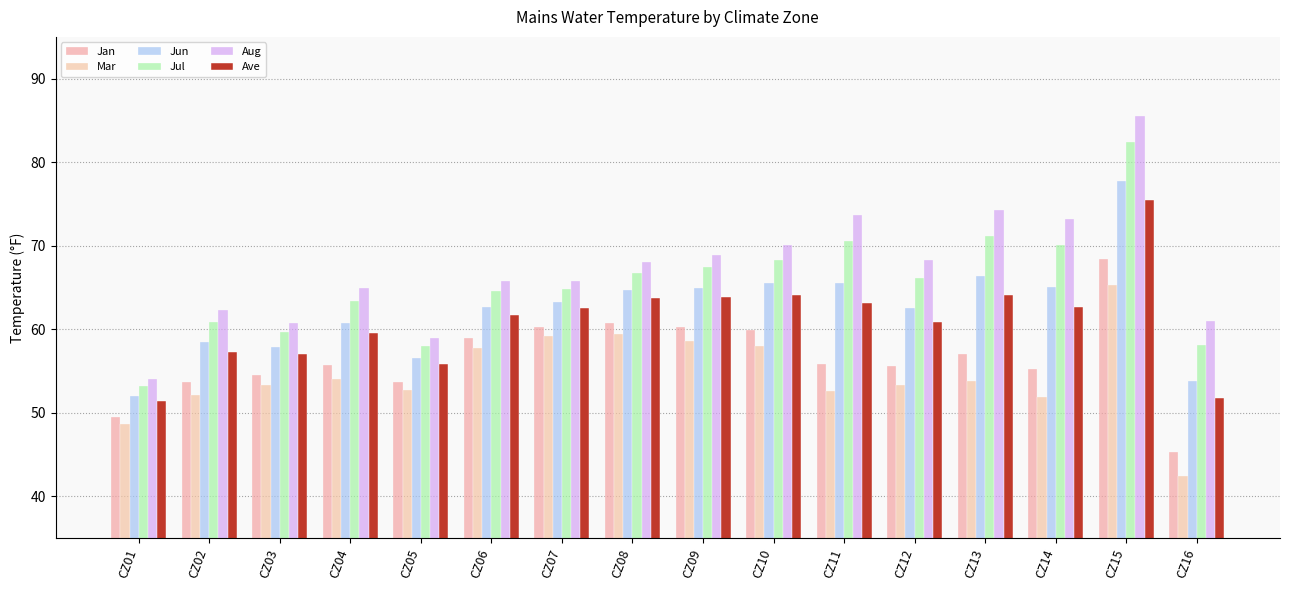

Count the number of categories in the chart.

16